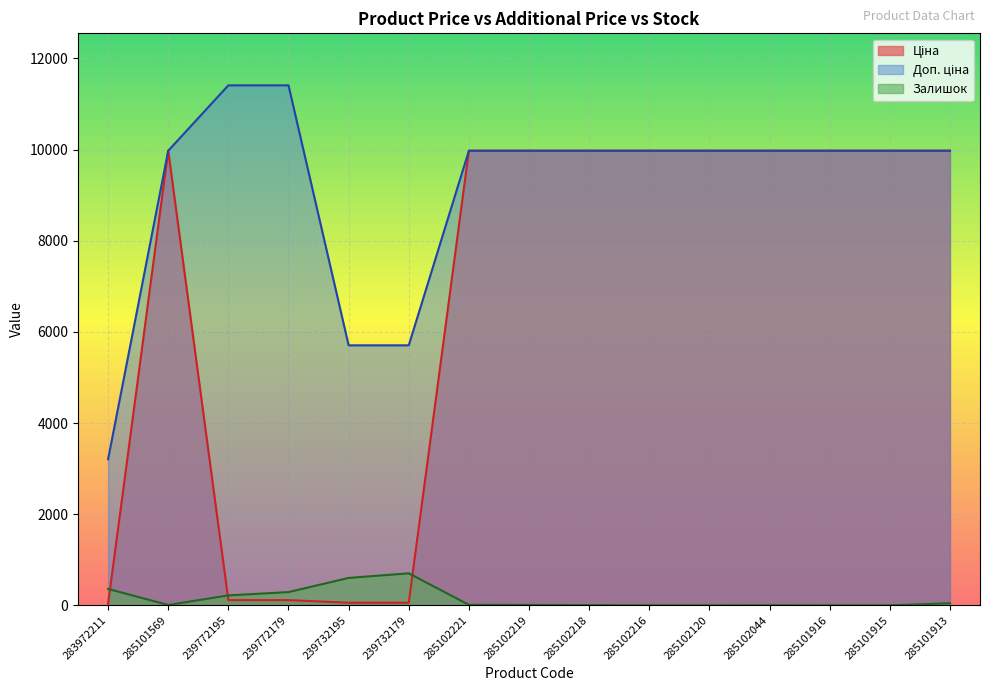

How many lines are shown in the chart?

3